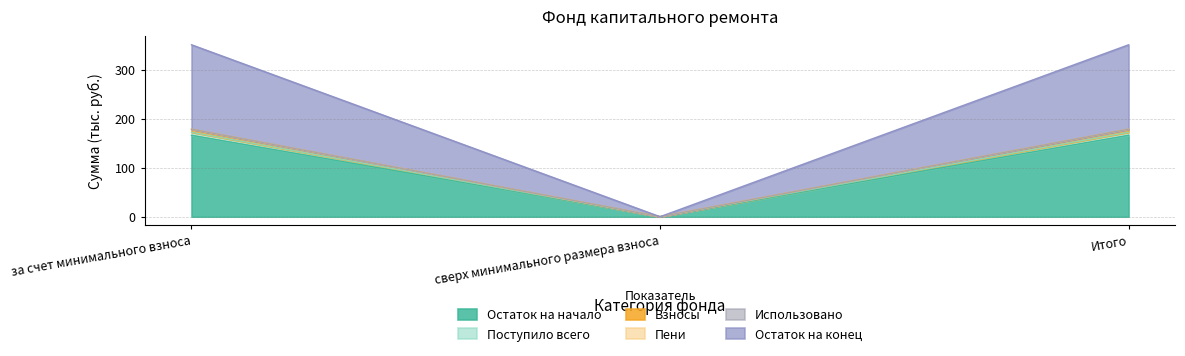

True or false: Остаток на начало has a value of 295.1 at за счет минимального взноса.

False